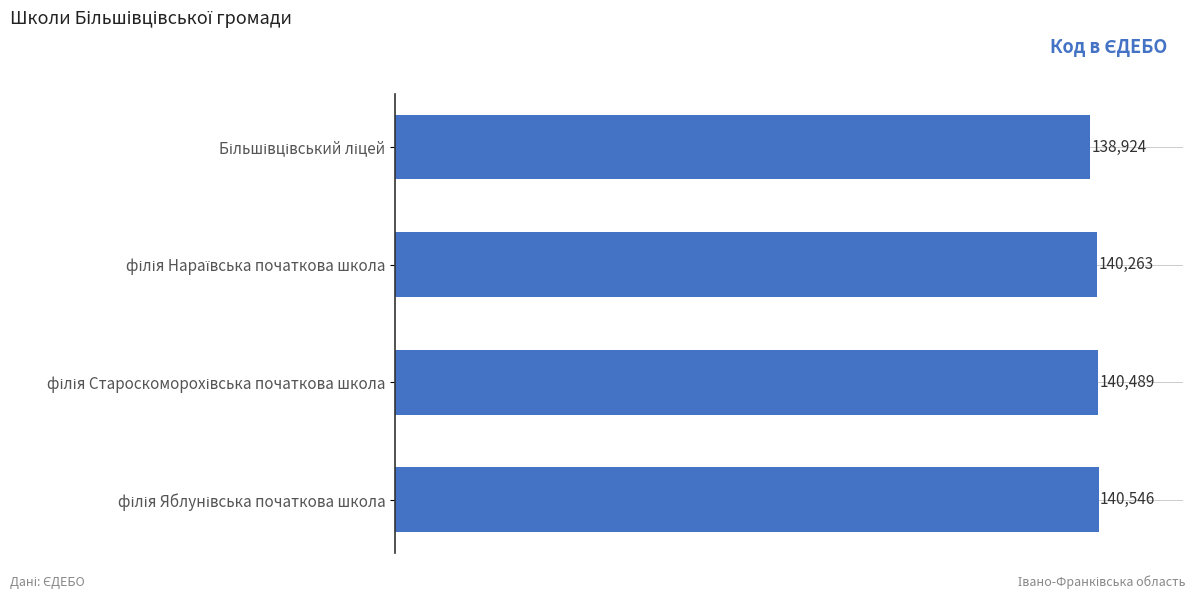

What is the sum of all values?

560222